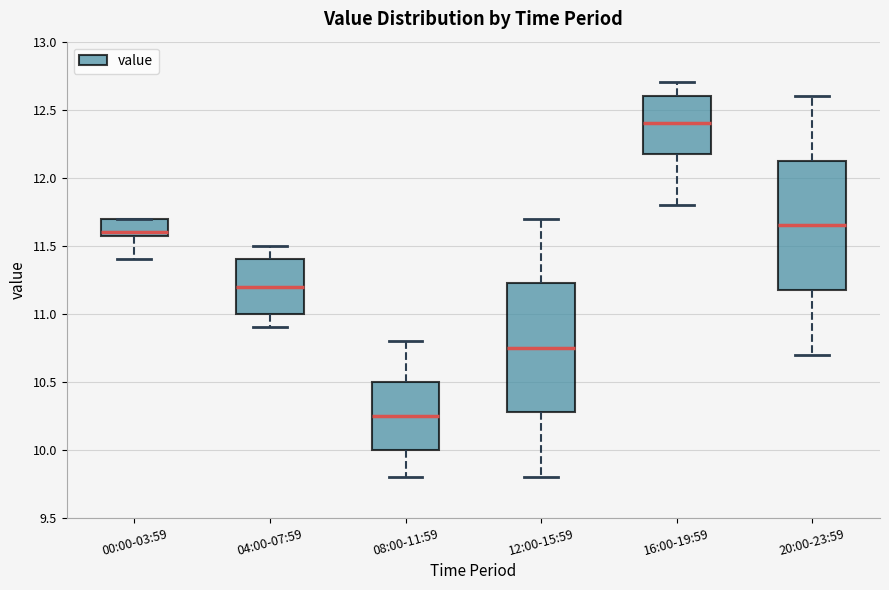

Reading left to right, read every box against the y-axis: the position of its median line, the range the box covers, and the ends of its whiskers. The values are not printed on the chart, so give them approximately, as read against the axis.

00:00-03:59: median 11.60 (just above the box's lower edge), box 11.60 to 11.70, whiskers 11.40 to 11.70
04:00-07:59: median 11.20, box 11.00 to 11.40, whiskers 10.90 to 11.50
08:00-11:59: median 10.25, box 10.00 to 10.50, whiskers 9.80 to 10.80
12:00-15:59: median 10.75, box 10.30 to 11.25, whiskers 9.80 to 11.70
16:00-19:59: median 12.40, box 12.20 to 12.60, whiskers 11.80 to 12.70
20:00-23:59: median 11.65, box 11.20 to 12.15, whiskers 10.70 to 12.60